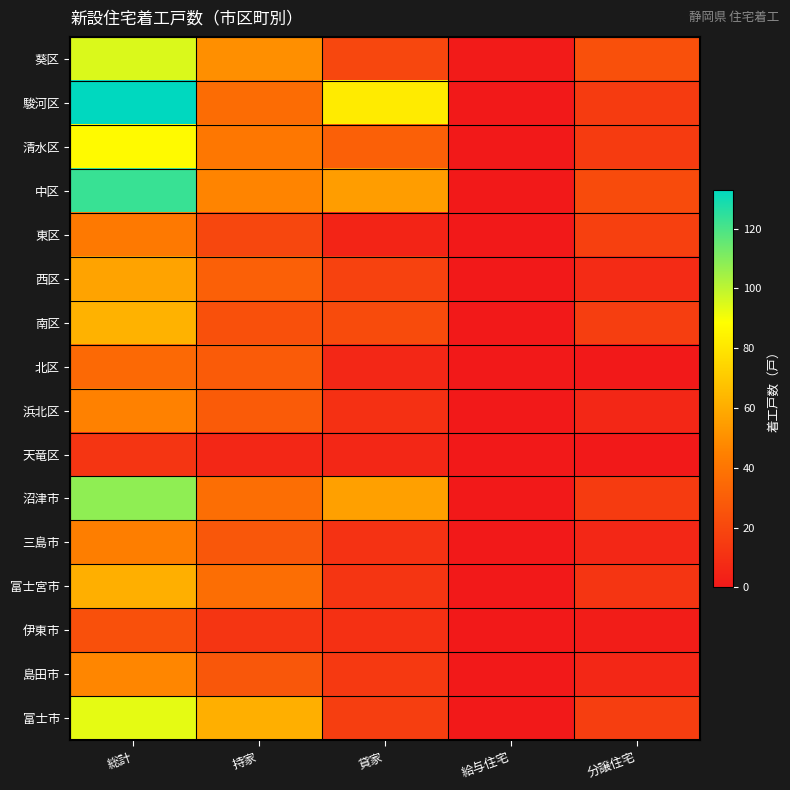

At which category is the sum across all series the highest?

総計